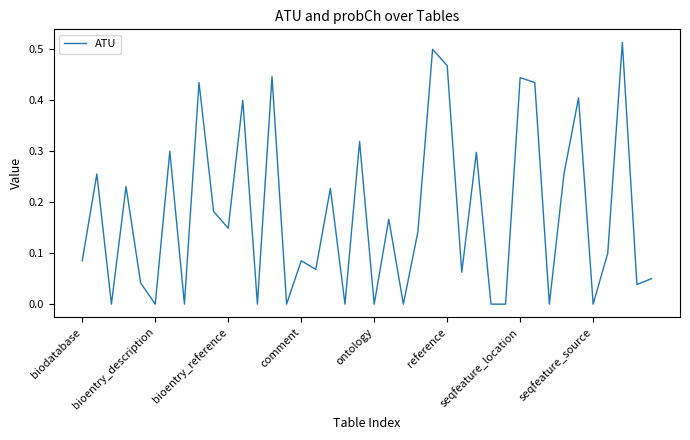

What is the sum of all values?

7.1